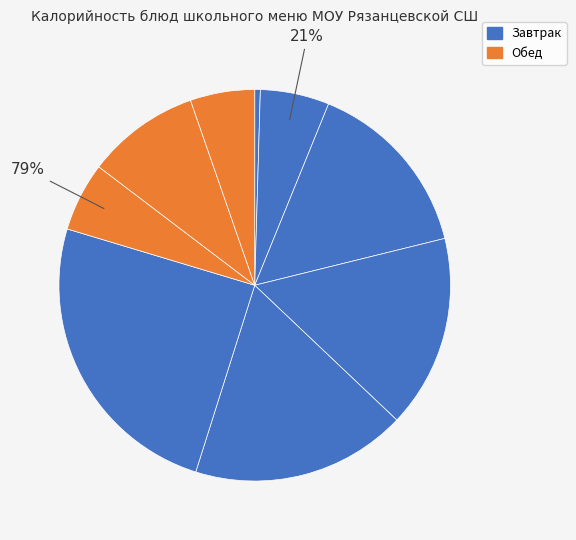

True or false: Хлеб пшеничный accounts for 5% of the total.

True